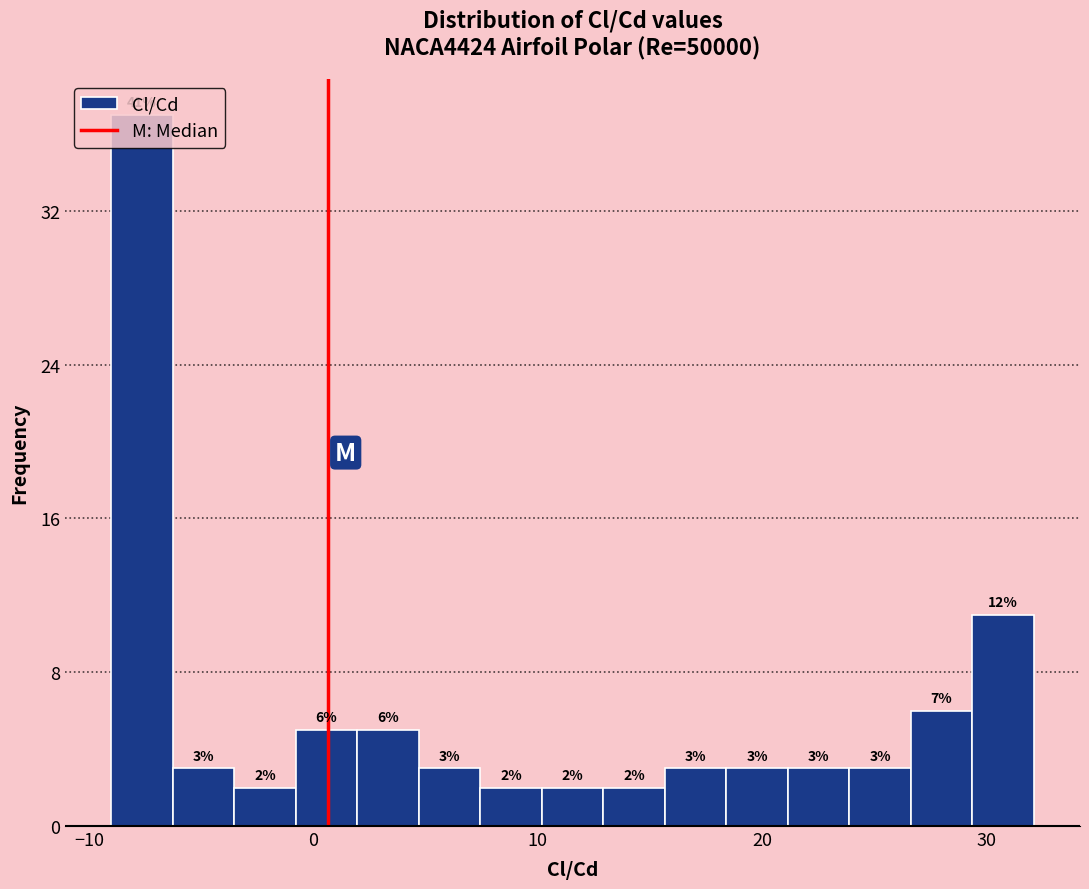

Around what value on the x-axis is the tallest bar? Give the approximate position of its centre, as read against the axis.

-8